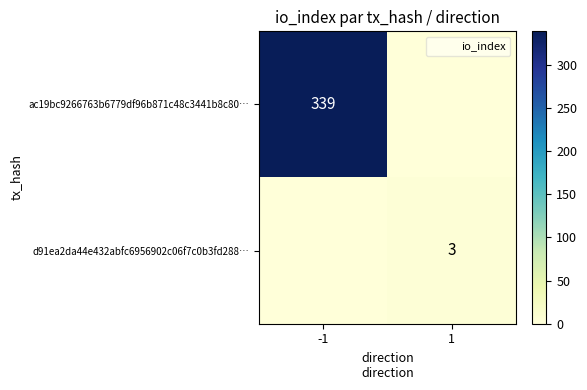

Rank the series by their average value, from lowest to highest.

d91ea2da44e432abfc6956902c06f7c0b3fd288…, ac19bc9266763b6779df96b871c48c3441b8c80…